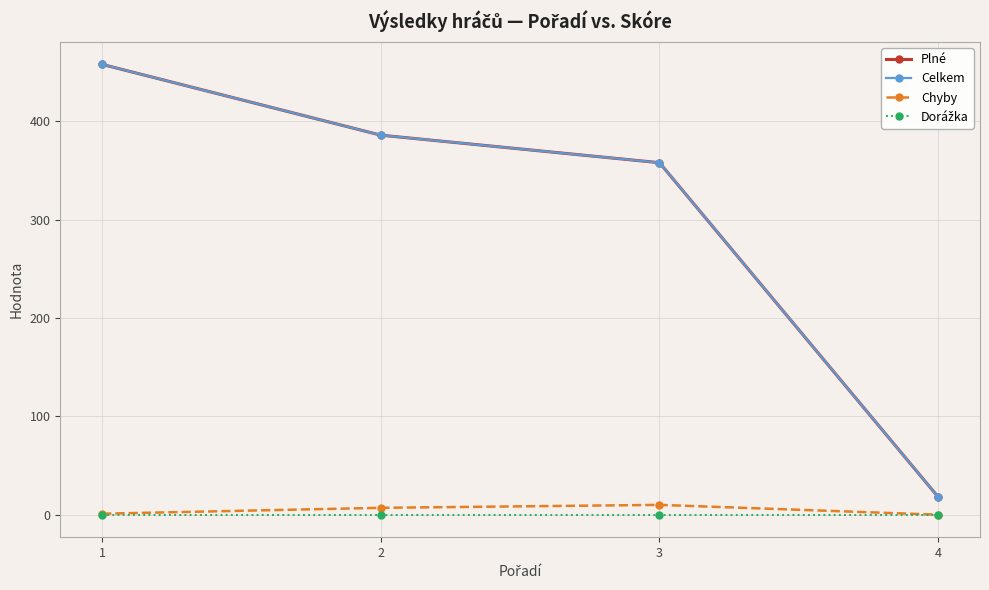

Does the chart have visible grid lines?

Yes